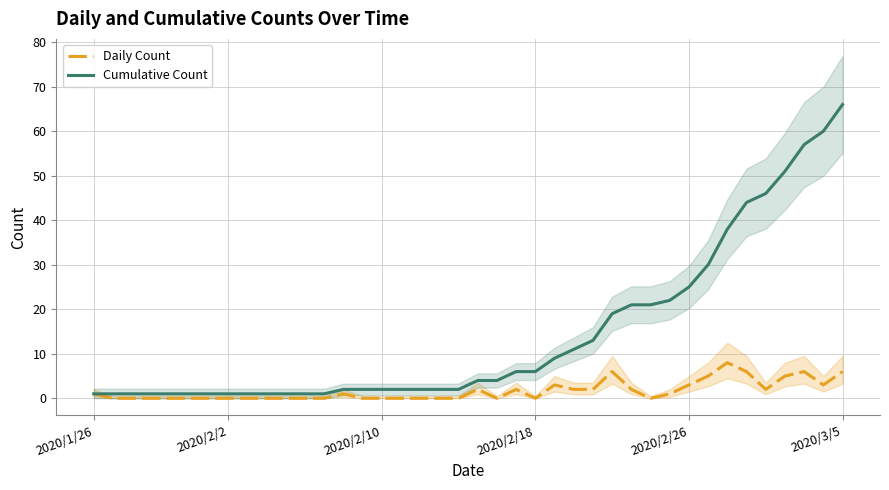

What is the greatest value displayed?

66